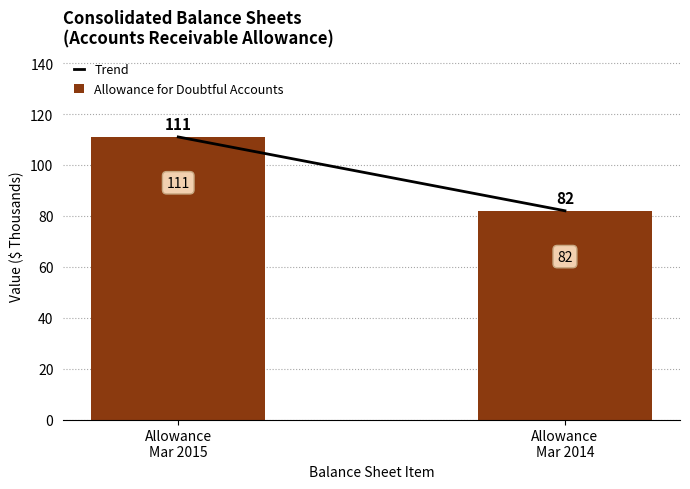

Which category has the highest value across all series?

Allowance
Mar 2015